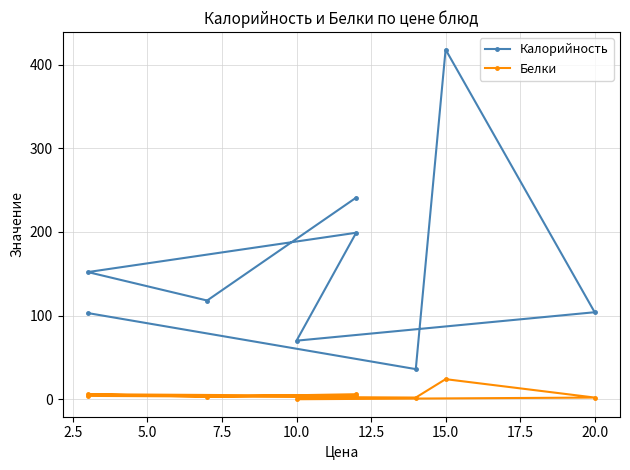

What are all the series names shown in the legend?

Калорийность, Белки